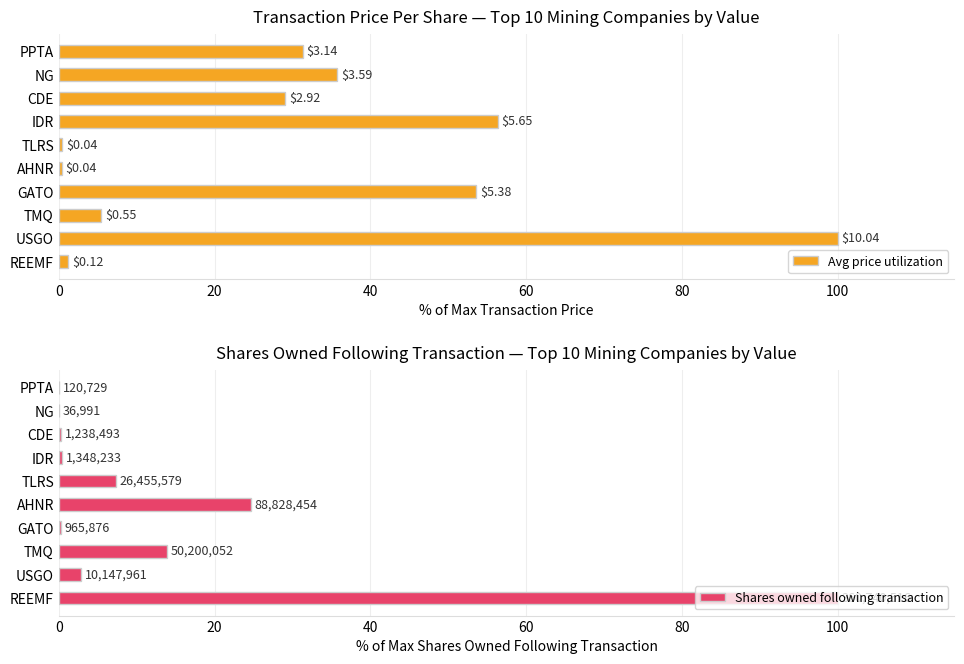

Are the bars horizontal?

Yes